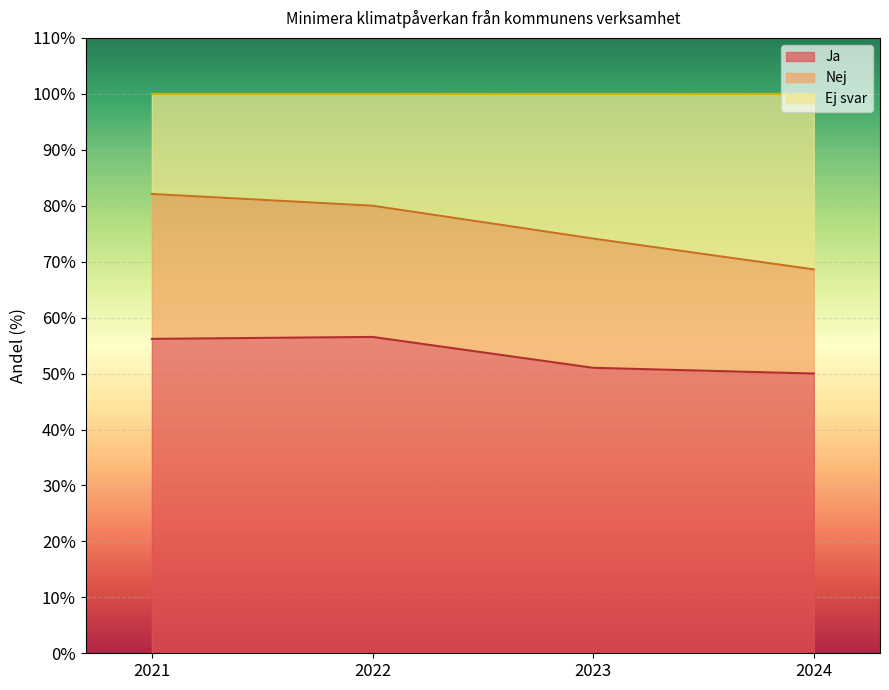

True or false: Ej svar and Ja intersect in this chart.

False